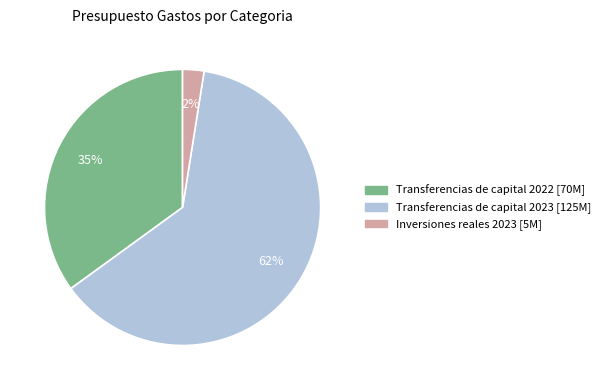

How many slices are in this pie chart?

3